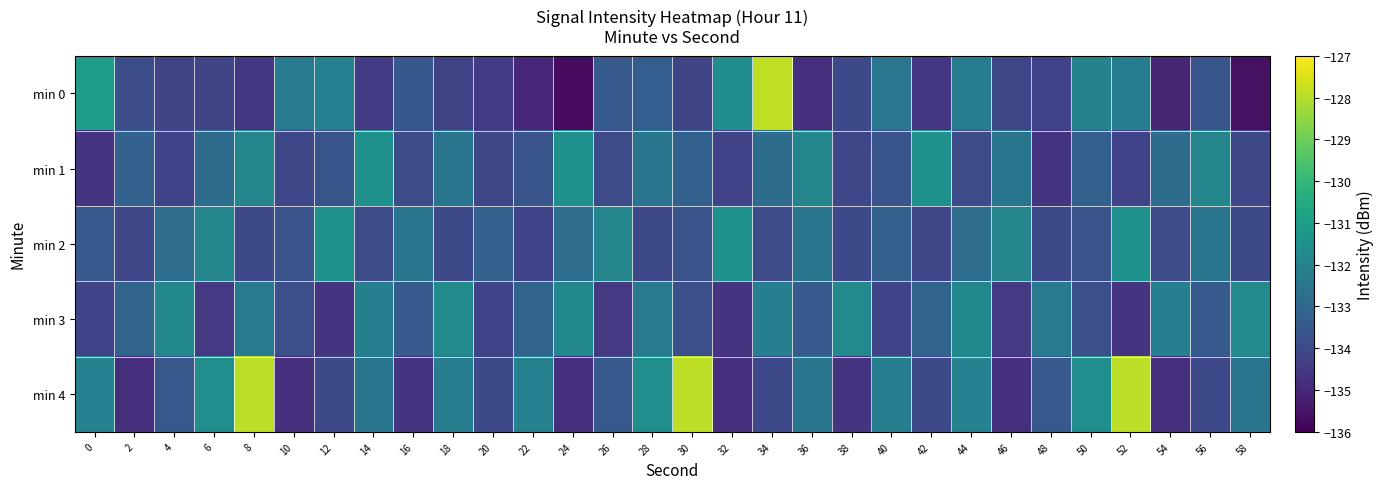

List the series in order of their peak value, highest first.

min 0, min 4, min 1, min 2, min 3